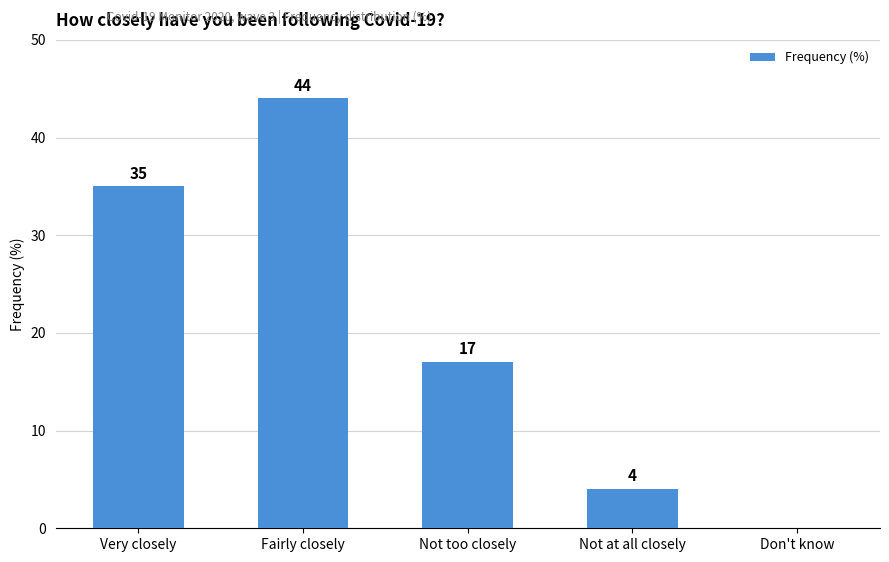

True or false: the data shows 26 at Not too closely.

False